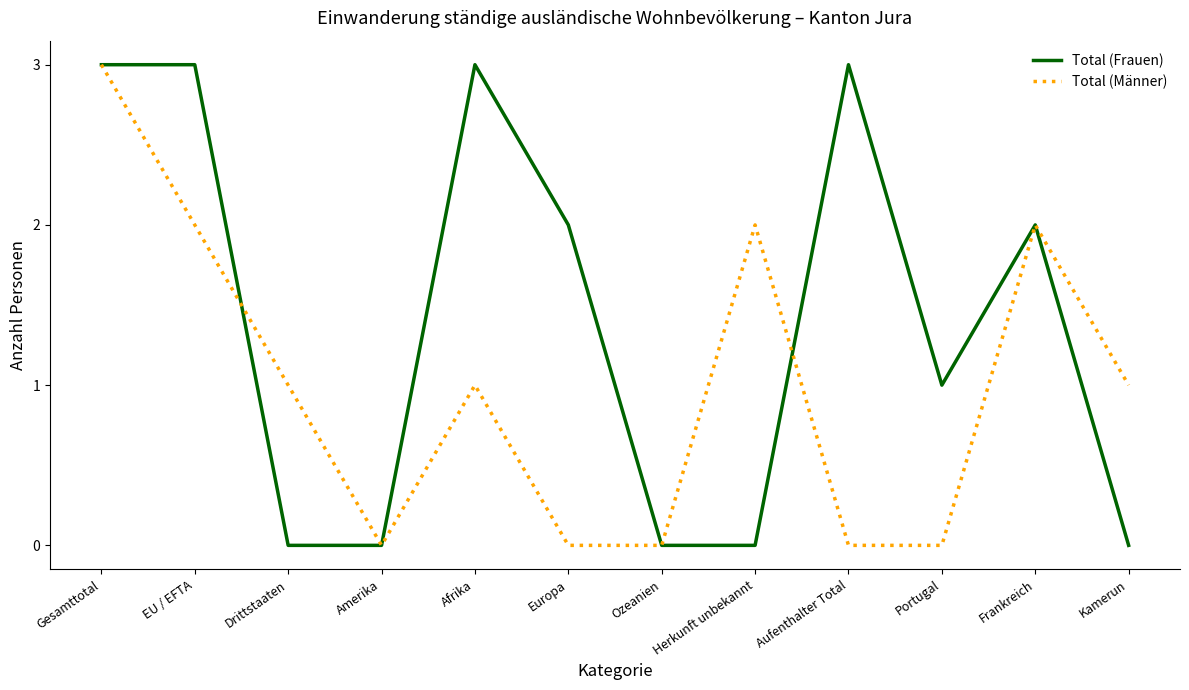

At Portugal, list the series in order from largest to smallest.

Total (Frauen), Total (Männer)